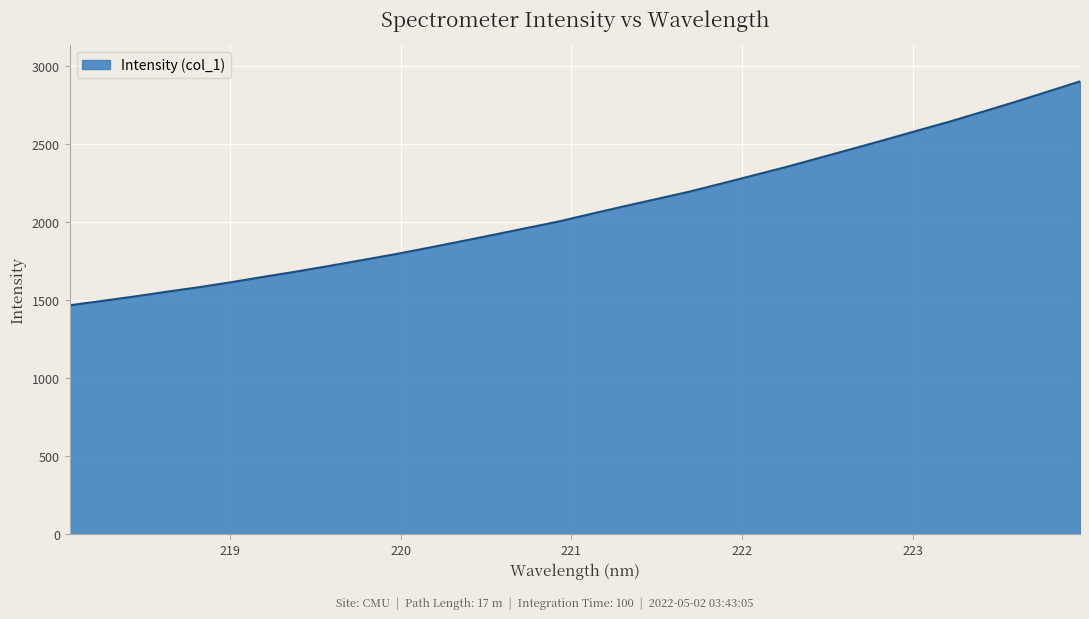

What is the maximum value shown in the chart?

2901.7